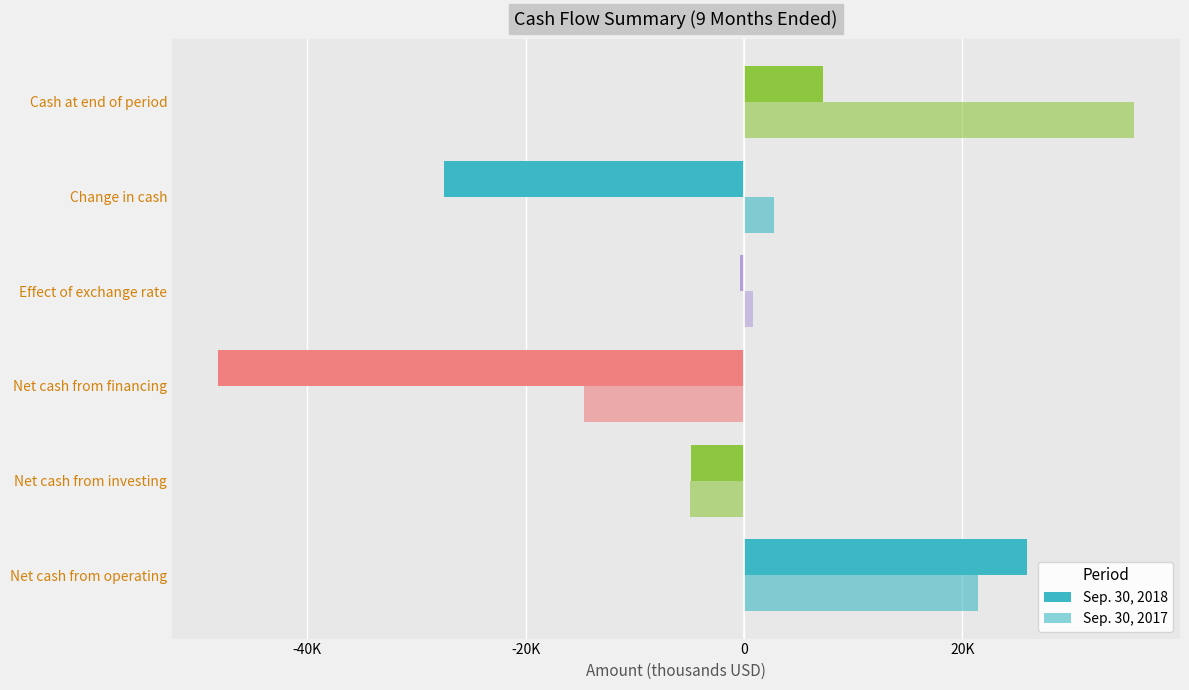

How many values in Sep. 30, 2018 are above zero?

2